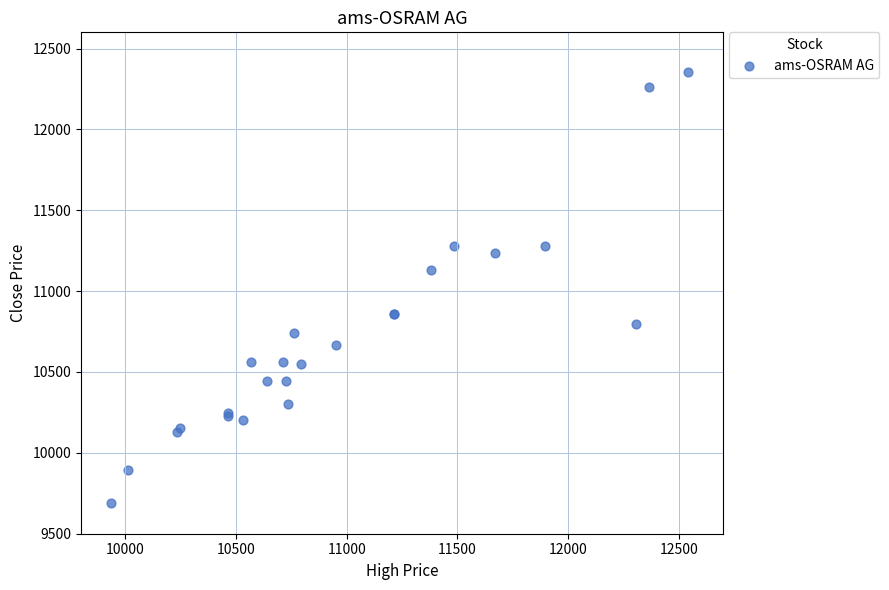

What Y value in the scatter plot is closest to 11023?

11130